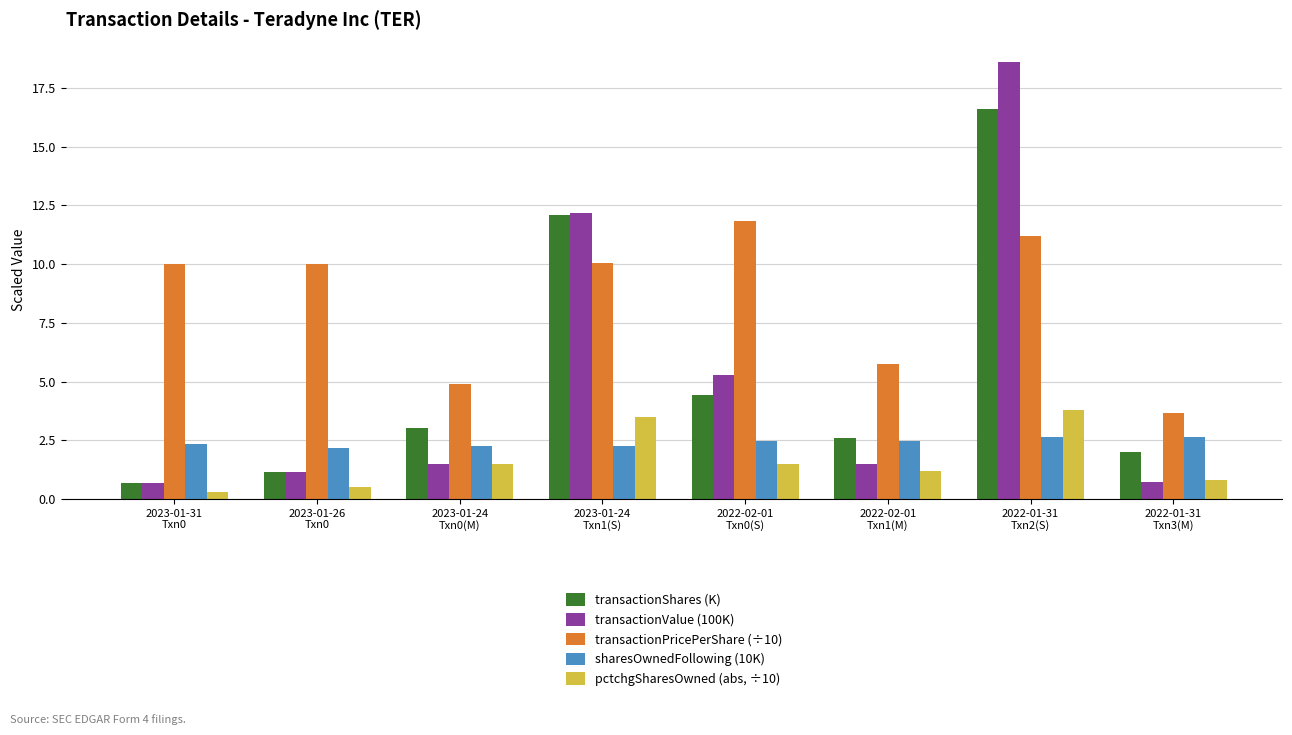

List the series in order of their peak value, highest first.

transactionValue (100K), transactionShares (K), transactionPricePerShare (÷10), pctchgSharesOwned (abs, ÷10), sharesOwnedFollowing (10K)